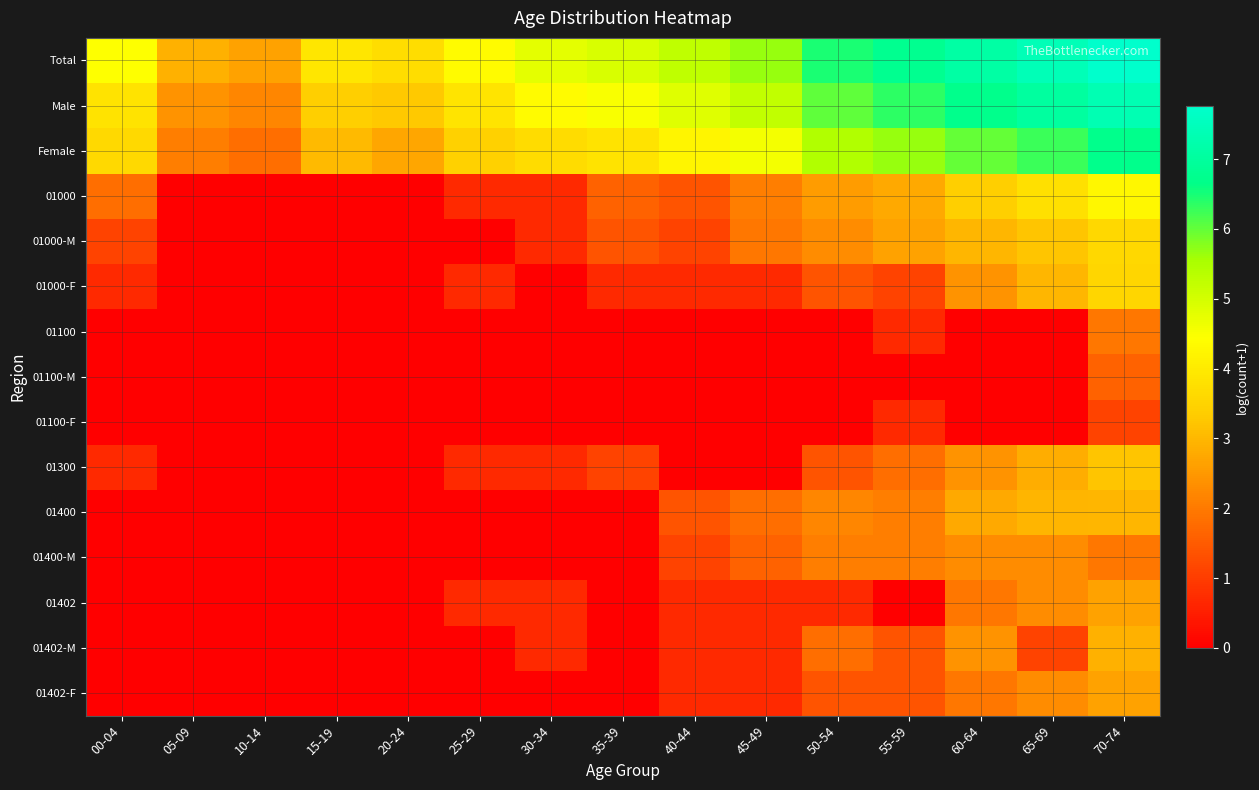

At which category is the sum across all series the highest?

70-74